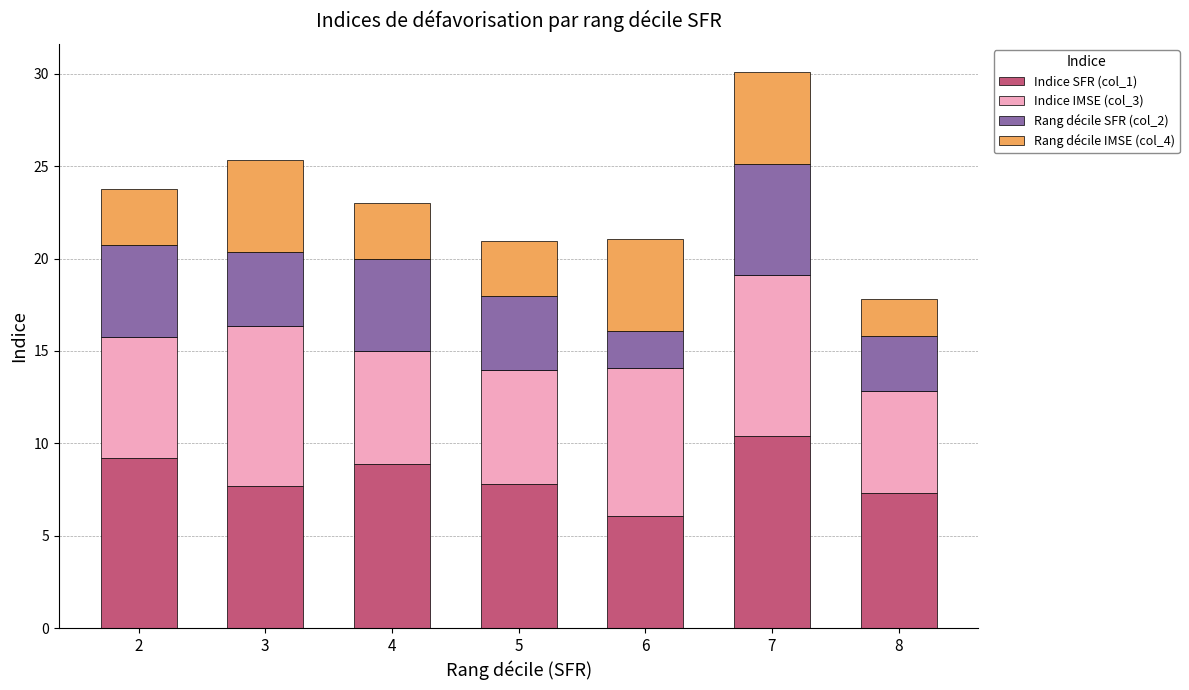

At which category is the sum across all series the highest?

7